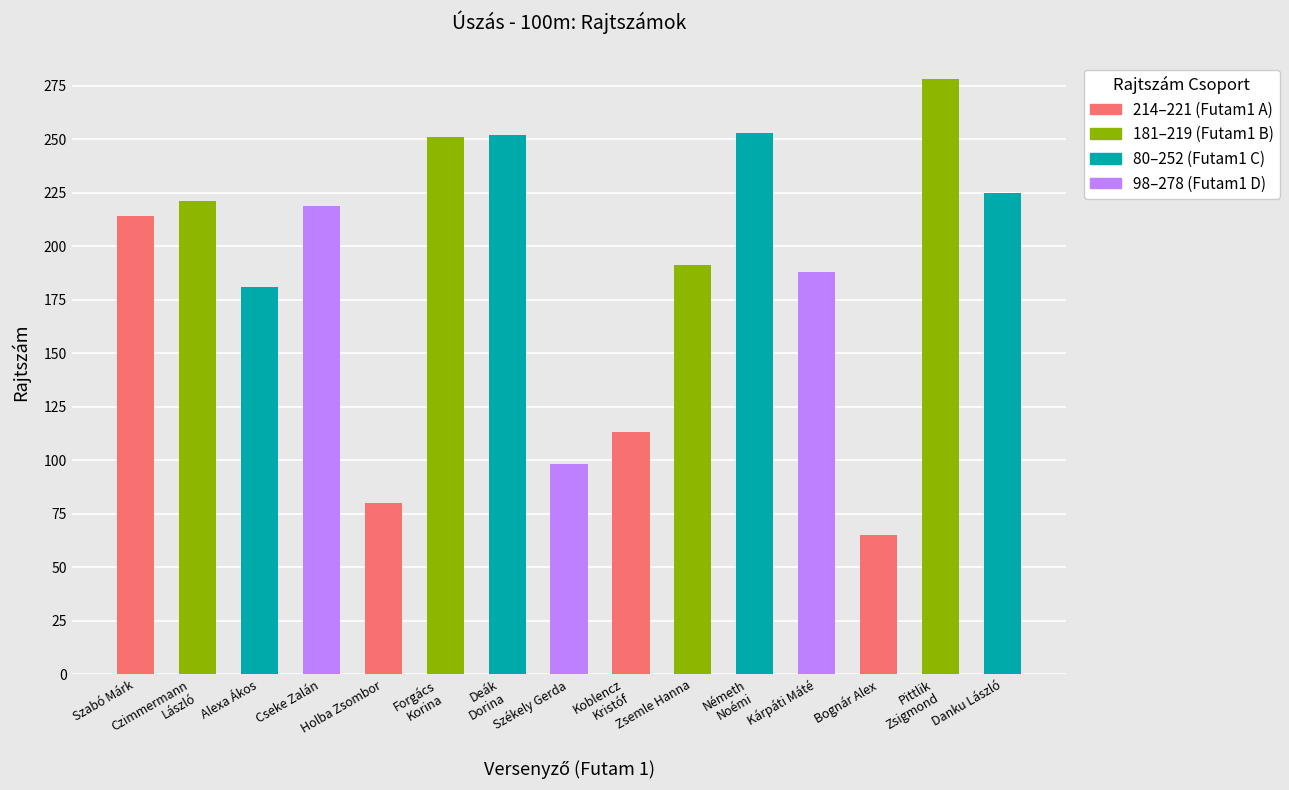

What is the label of the 1st bar from the left?

Szabó Márk